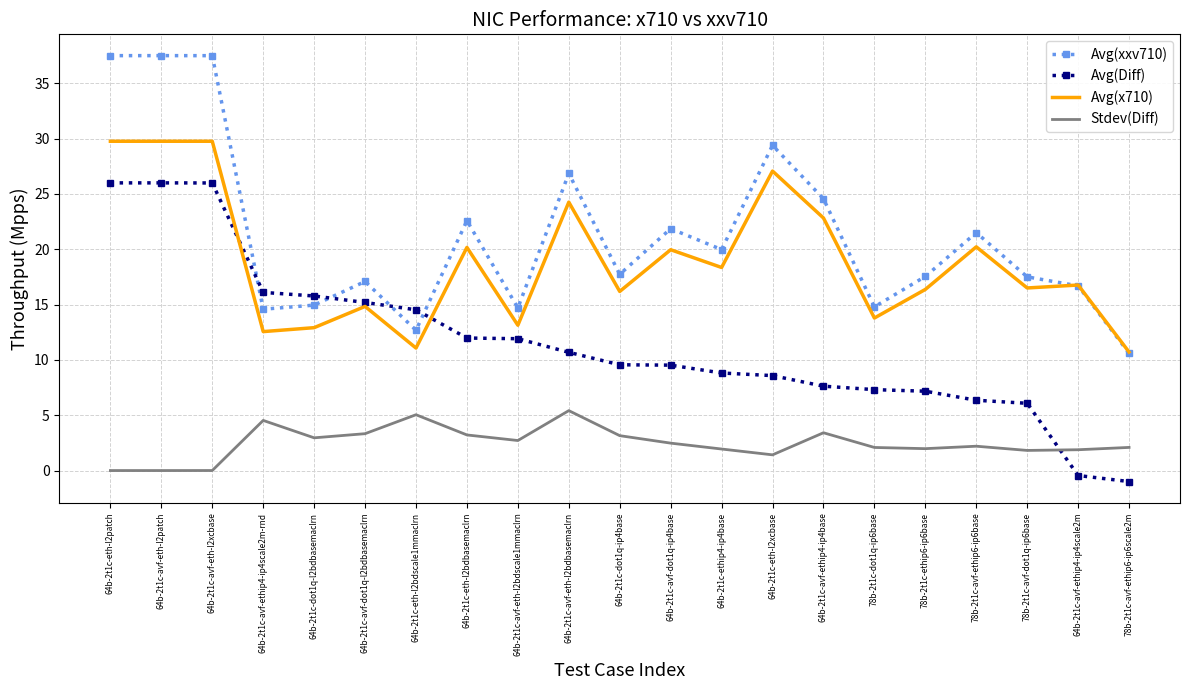

At which label is Avg(xxv710) closest to 24?

64b-2t1c-avf-ethip4-ip4base